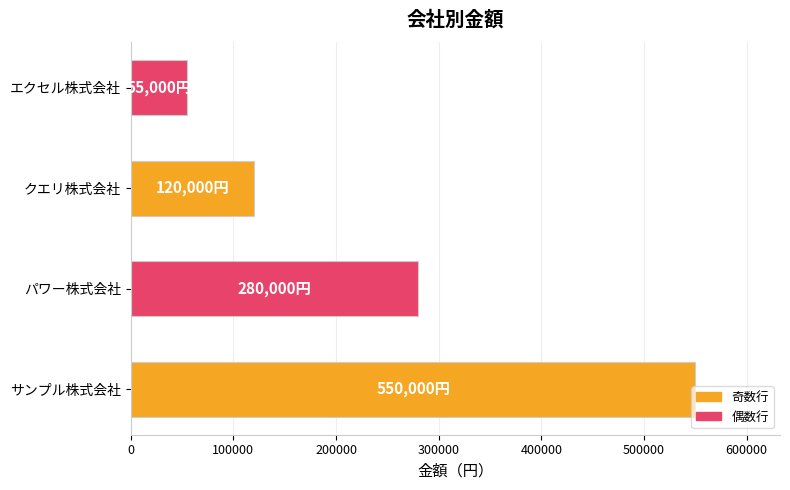

True or false: the data shows 150460 at サンプル株式会社.

False